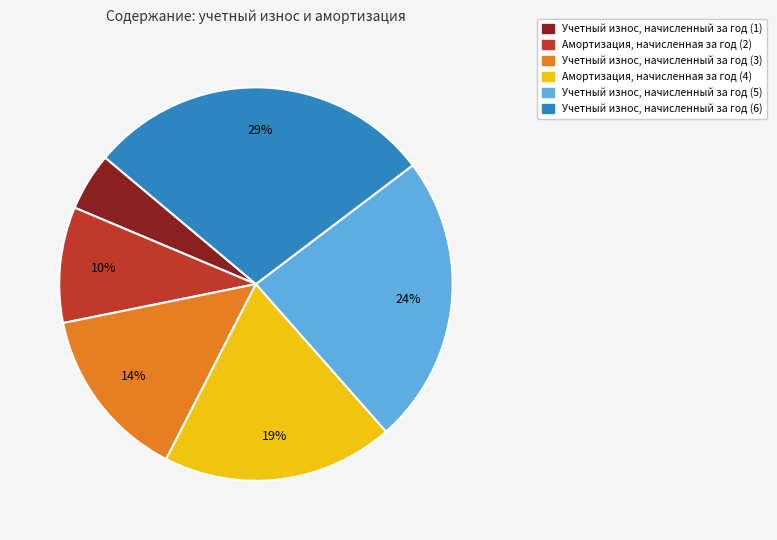

Is there any slice that represents more than half of the pie?

No